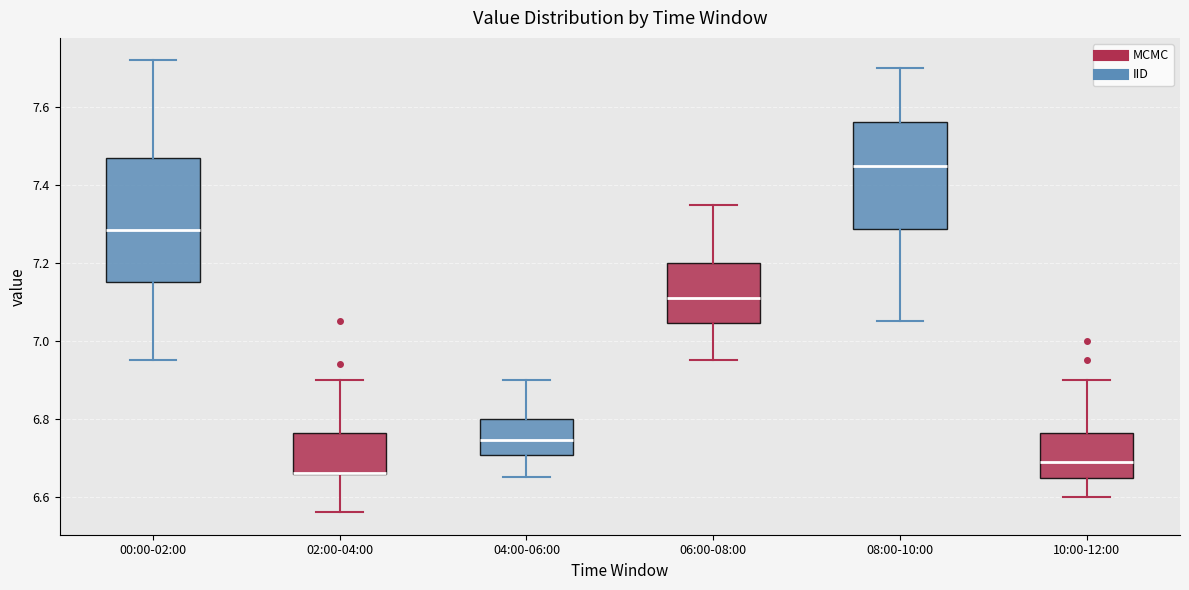

Reading left to right, read every box against the y-axis: the position of its median line, the range the box covers, and the ends of its whiskers. The values are not printed on the chart, so give them approximately, as read against the axis.

00:00-02:00: median 7.28, box 7.16 to 7.48, whiskers 6.96 to 7.72
02:00-04:00: median 6.66 (drawn on the box's lower edge), box 6.66 to 6.76, whiskers 6.56 to 6.90
04:00-06:00: median 6.74, box 6.70 to 6.80, whiskers 6.66 to 6.90
06:00-08:00: median 7.12, box 7.04 to 7.20, whiskers 6.96 to 7.36
08:00-10:00: median 7.46, box 7.28 to 7.56, whiskers 7.06 to 7.70
10:00-12:00: median 6.70, box 6.64 to 6.76, whiskers 6.60 to 6.90